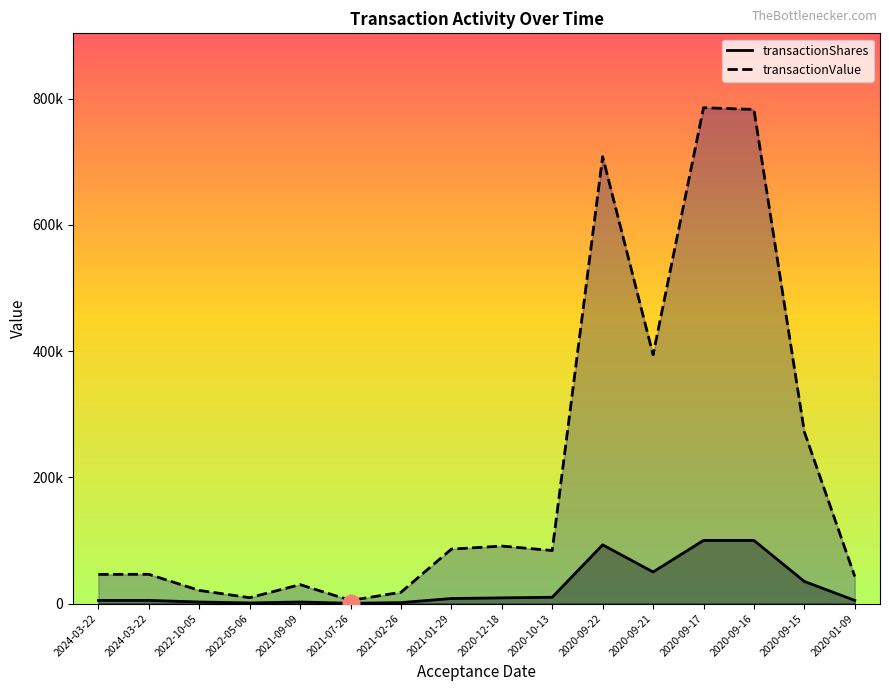

True or false: transactionShares and transactionValue cross at least once.

False